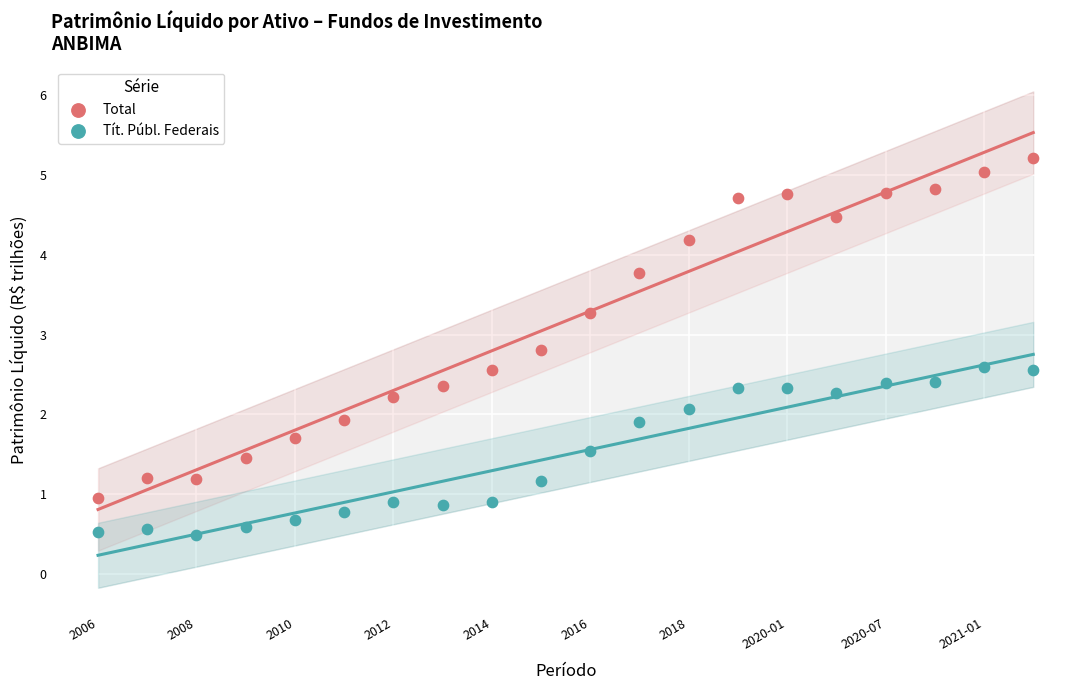

Which series reaches the minimum Y coordinate?

Tít. Públ. Federais